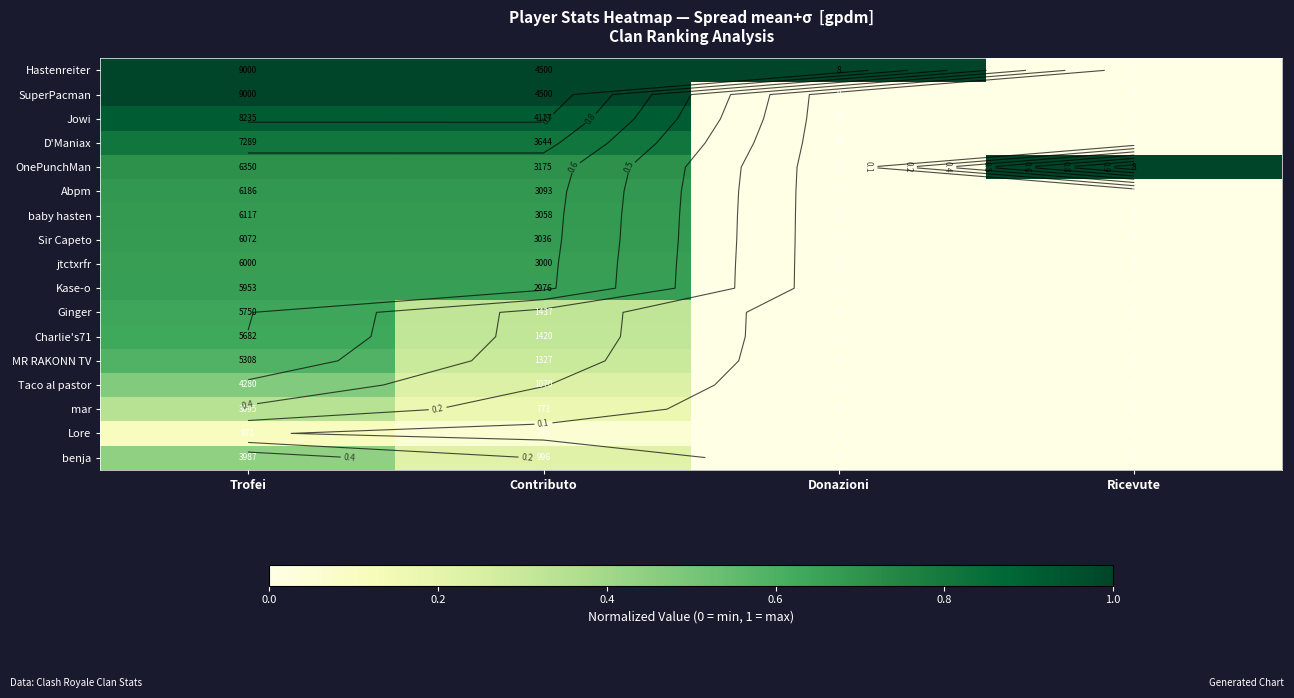

At which category is the sum across all series the highest?

Trofei